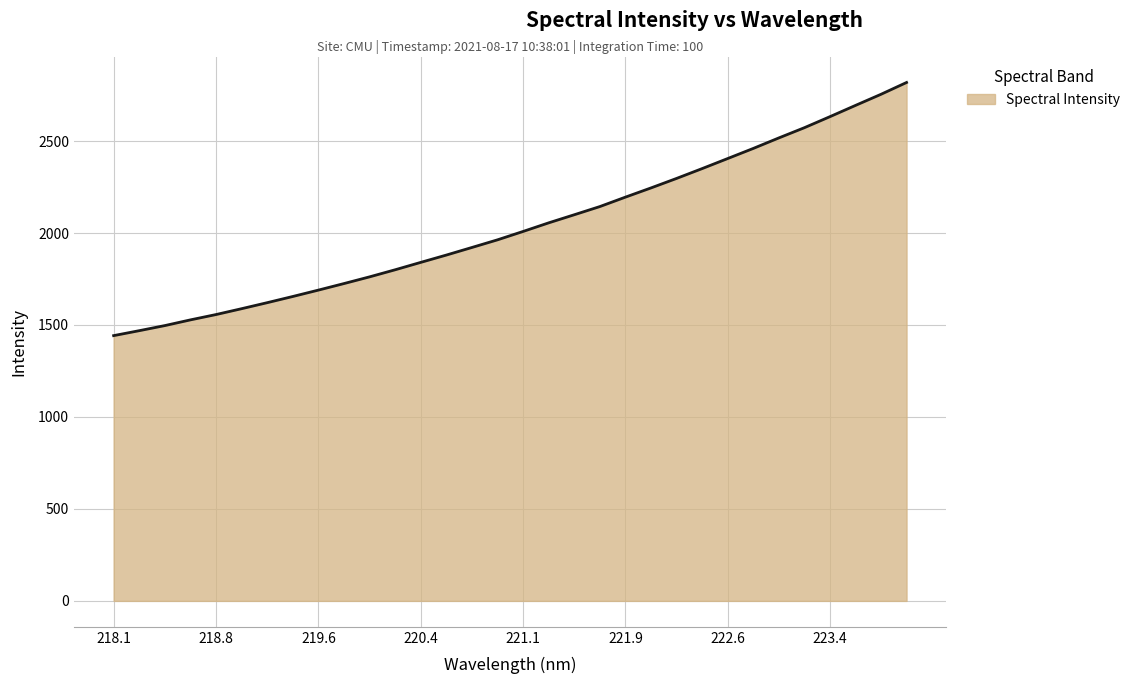

What is the minimum value shown in the chart?

1442.2